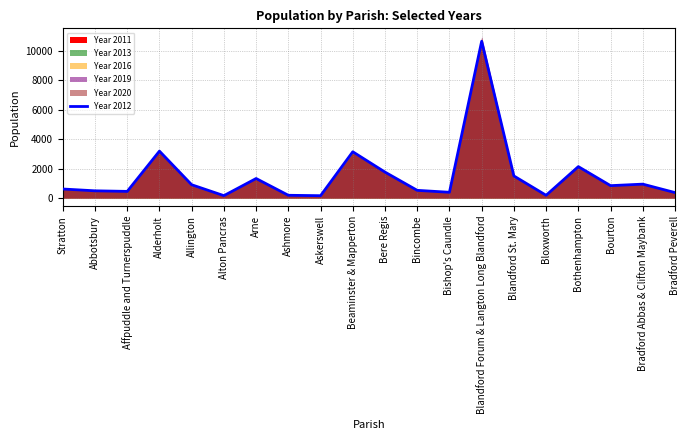

What is the sum of all values?

29938